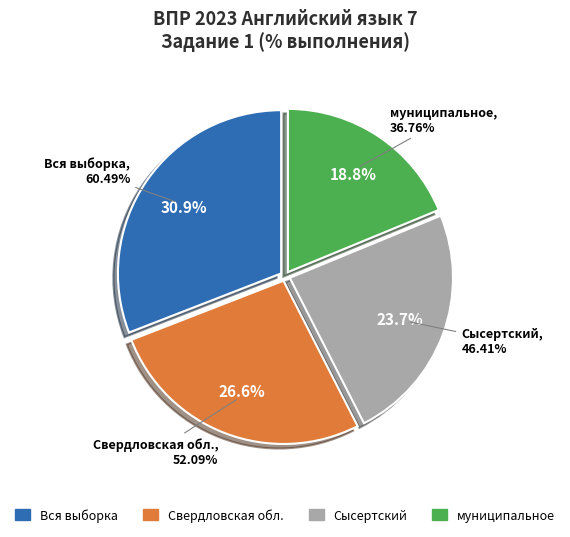

Which slice is the largest?

Вся выборка